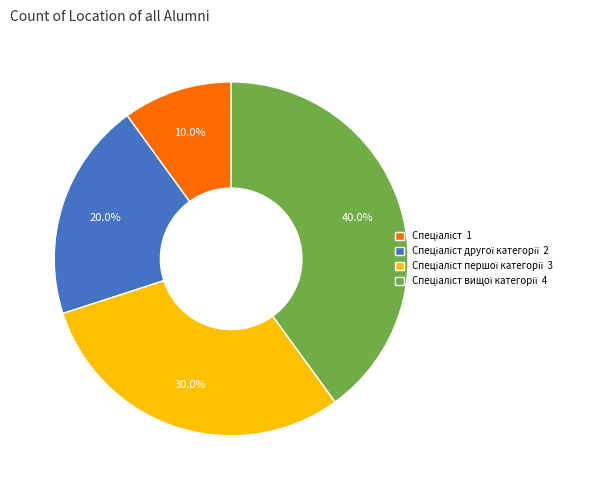

Is there any slice that represents more than half of the pie?

No